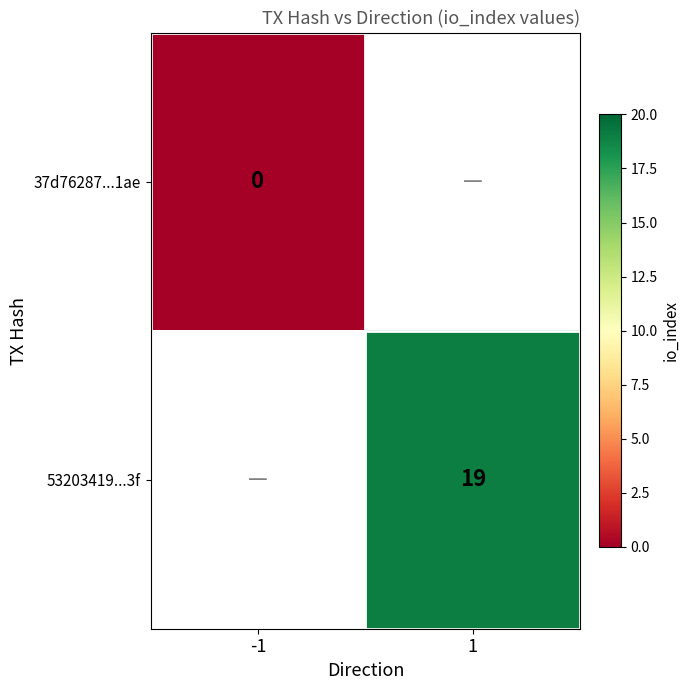

At which category does the chart reach its minimum across all series?

-1